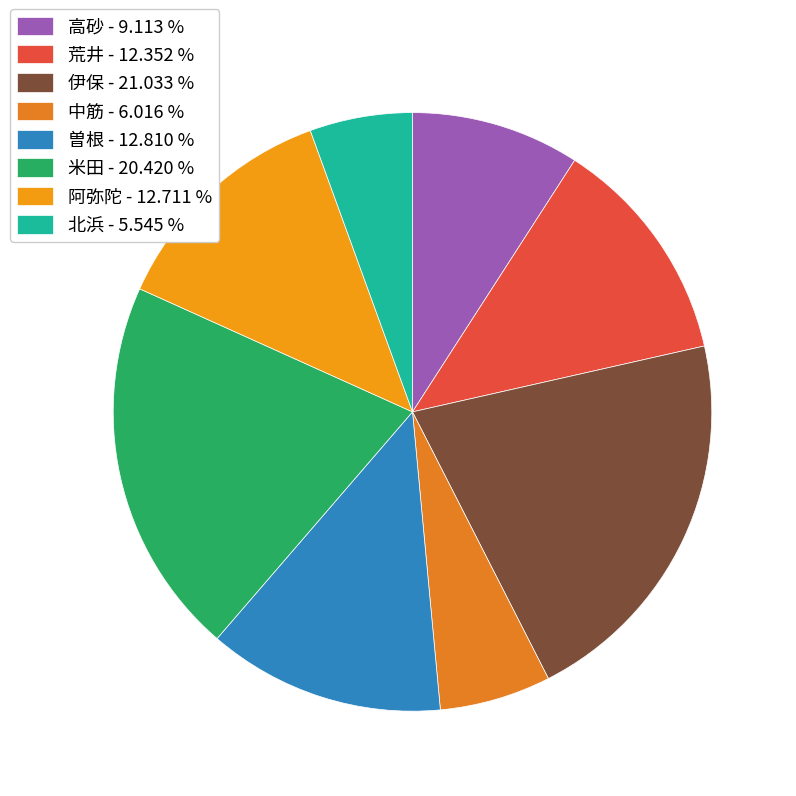

Which has a higher value, 北浜 or 荒井?

荒井